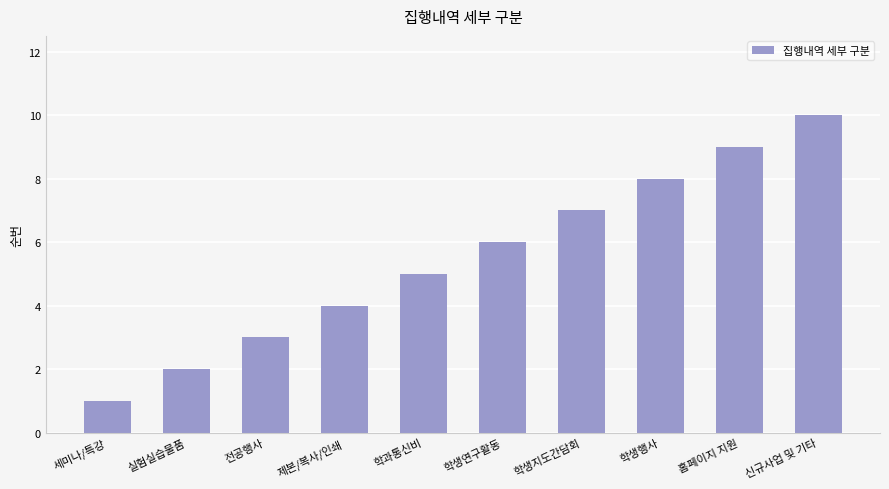

At which category does the chart reach its peak across all series?

신규사업 및 기타